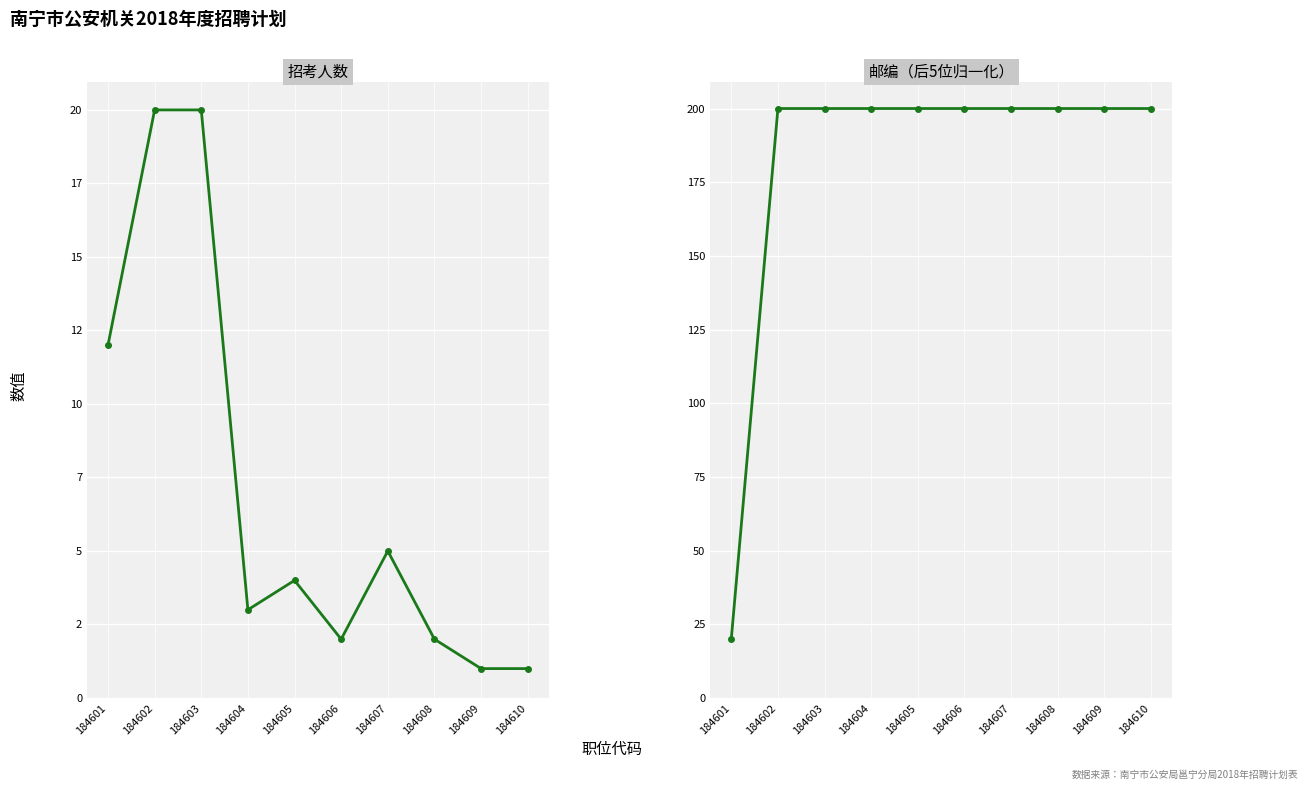

At which category is the sum across all series the highest?

184602